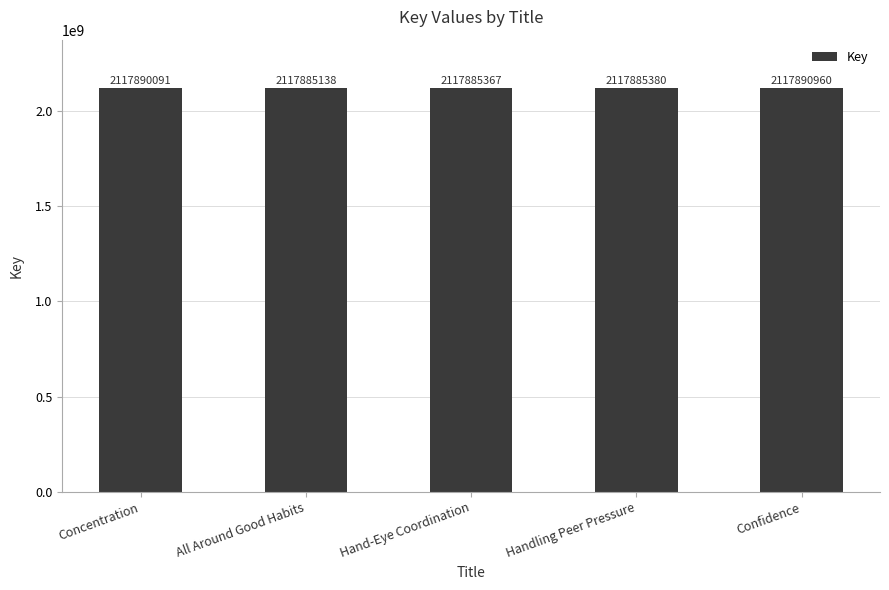

At which label does the data first exceed 2117885380?

Concentration